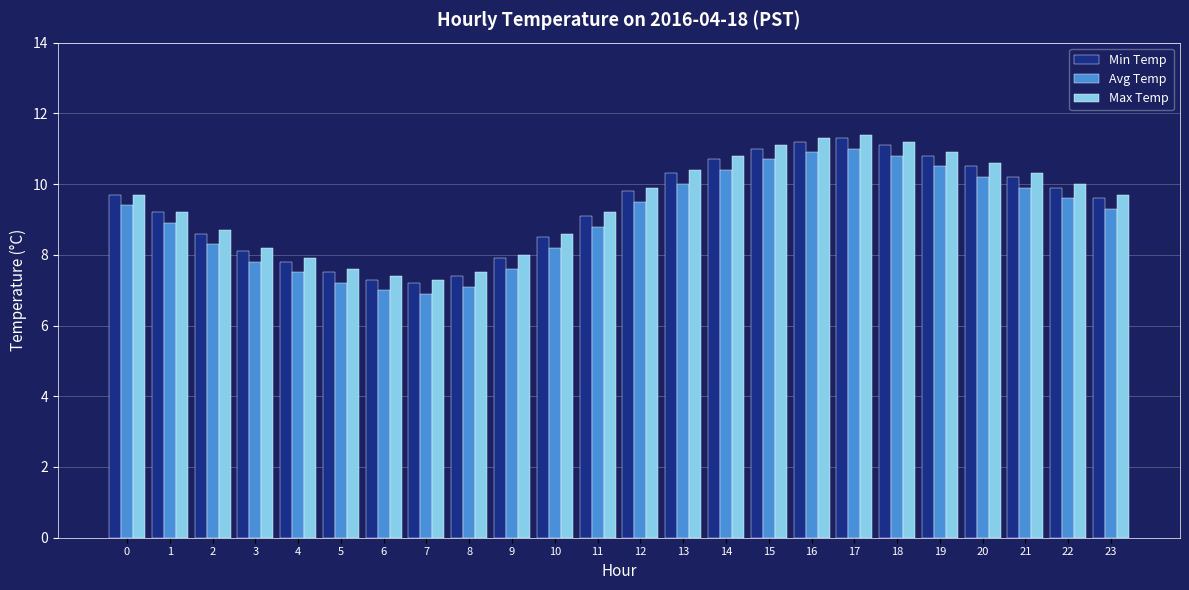

What is the lowest value of the Avg Temp series?

6.9